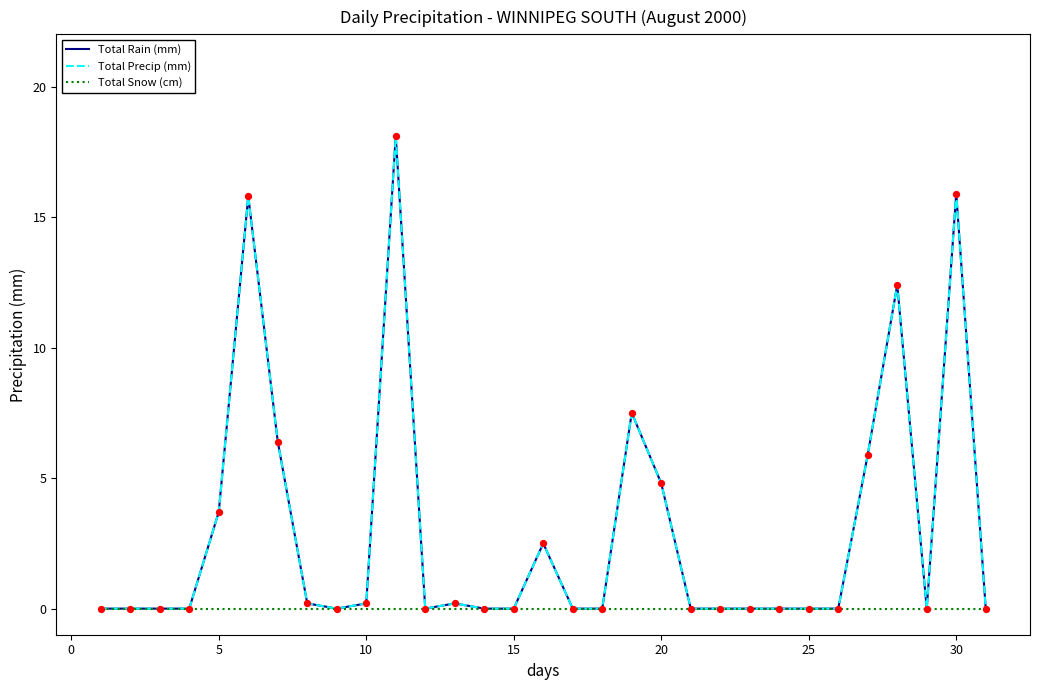

Is this an area chart (filled region under the line)?

No